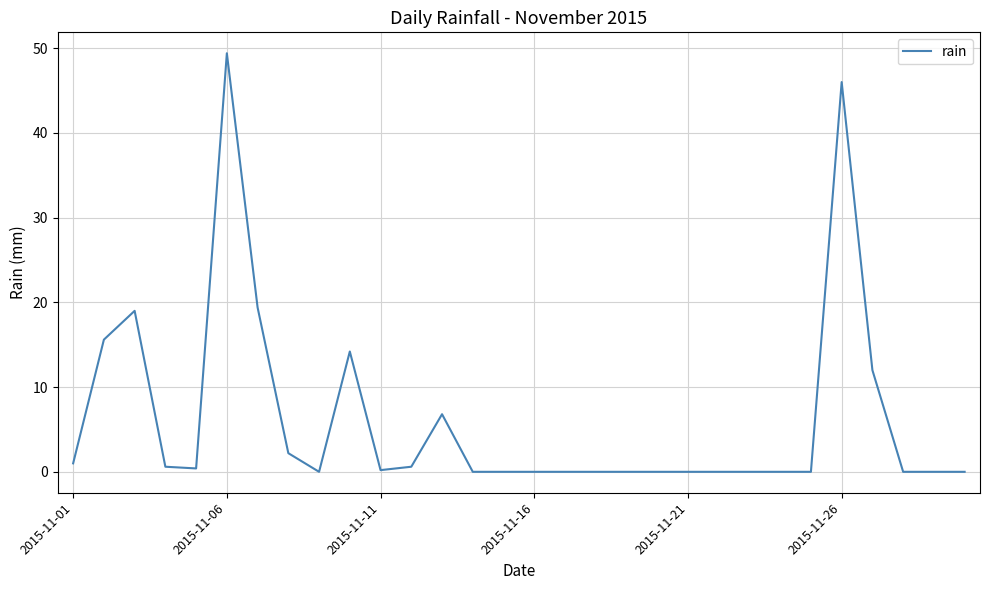

What is the difference between the maximum and minimum values?

49.4